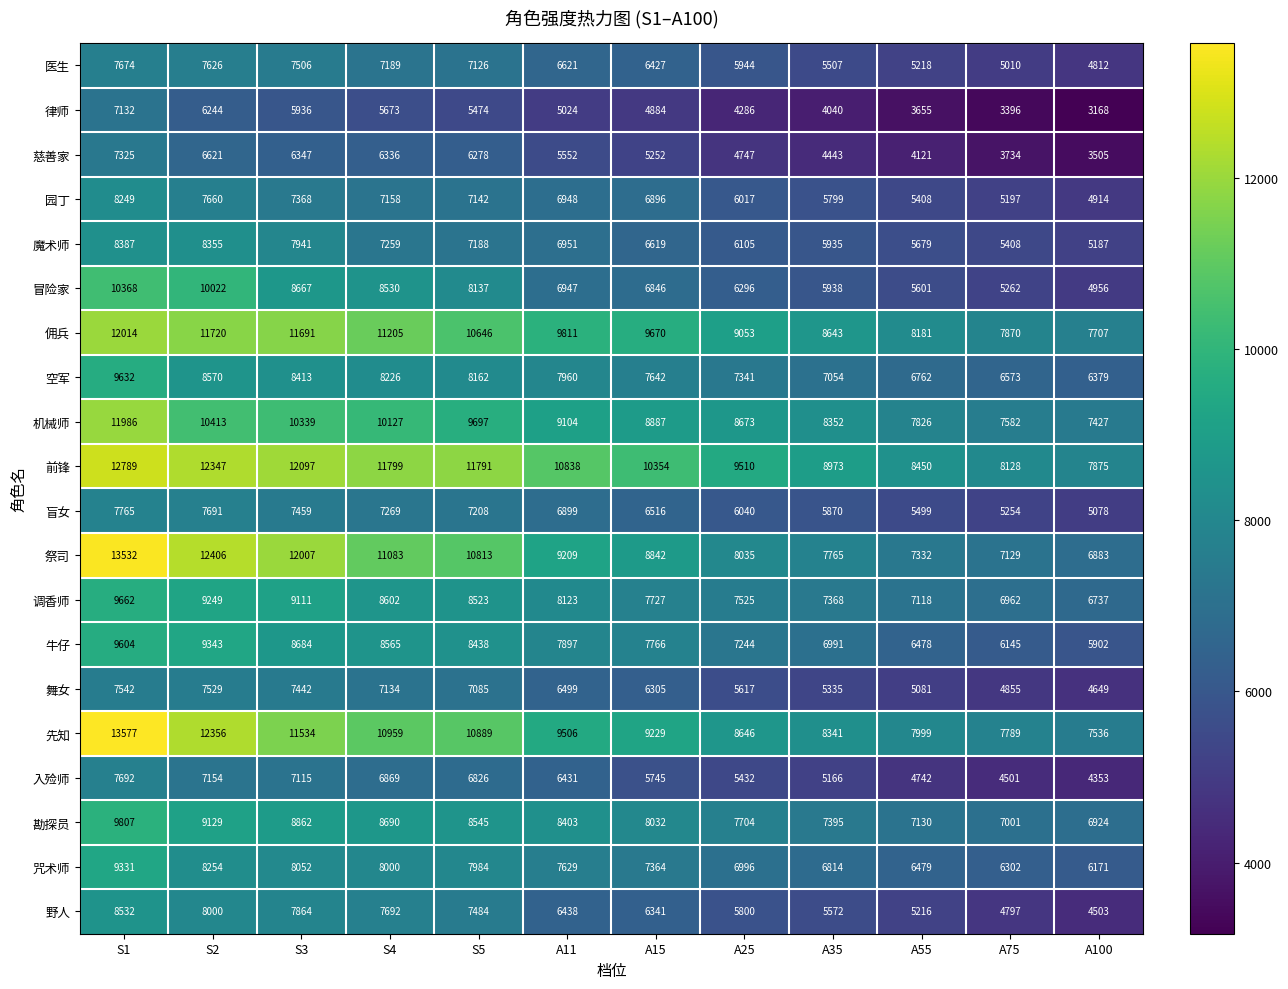

What is the difference between the maximum and minimum values in the 盲女 series?

2687